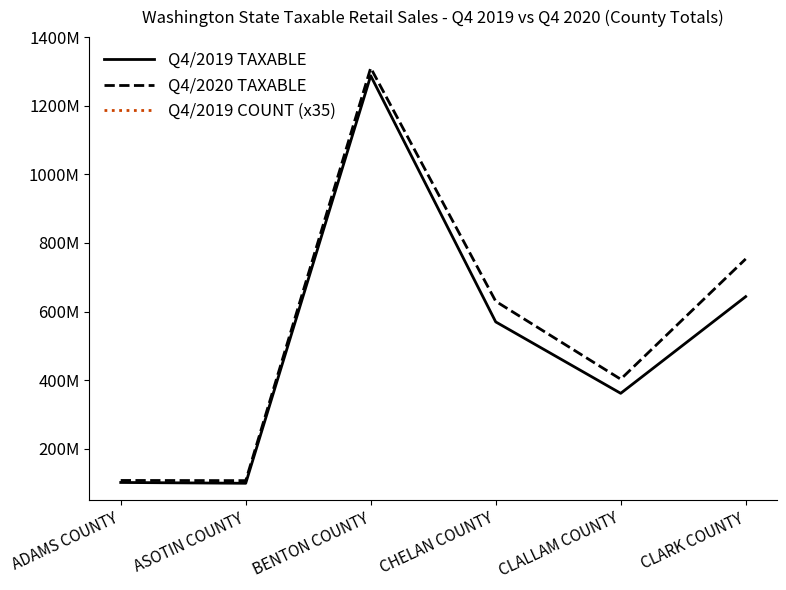

Which series changed the most between ADAMS COUNTY and BENTON COUNTY?

Q4/2020 TAXABLE